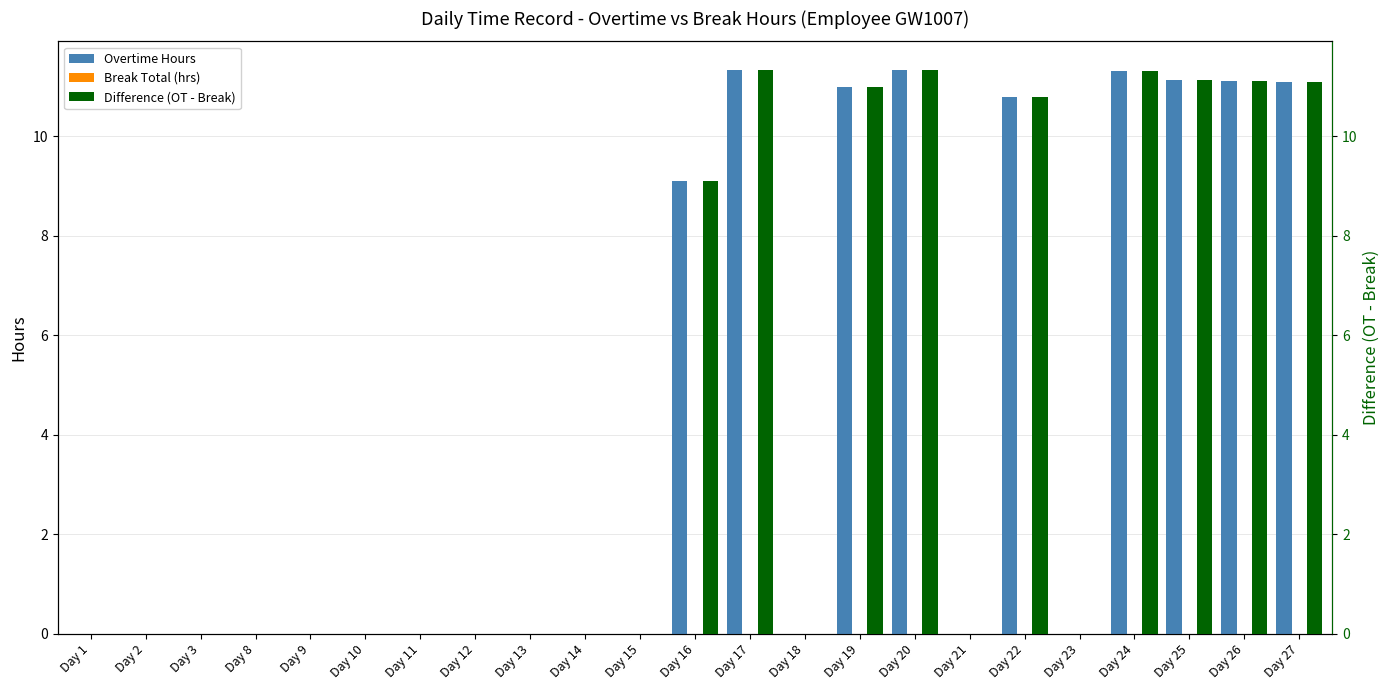

List the labels in order of Break Total (hrs) value, largest first.

Day 1, Day 2, Day 3, Day 8, Day 9, Day 10, Day 11, Day 12, Day 13, Day 14, Day 15, Day 16, Day 17, Day 18, Day 19, Day 20, Day 21, Day 22, Day 23, Day 24, Day 25, Day 26, Day 27